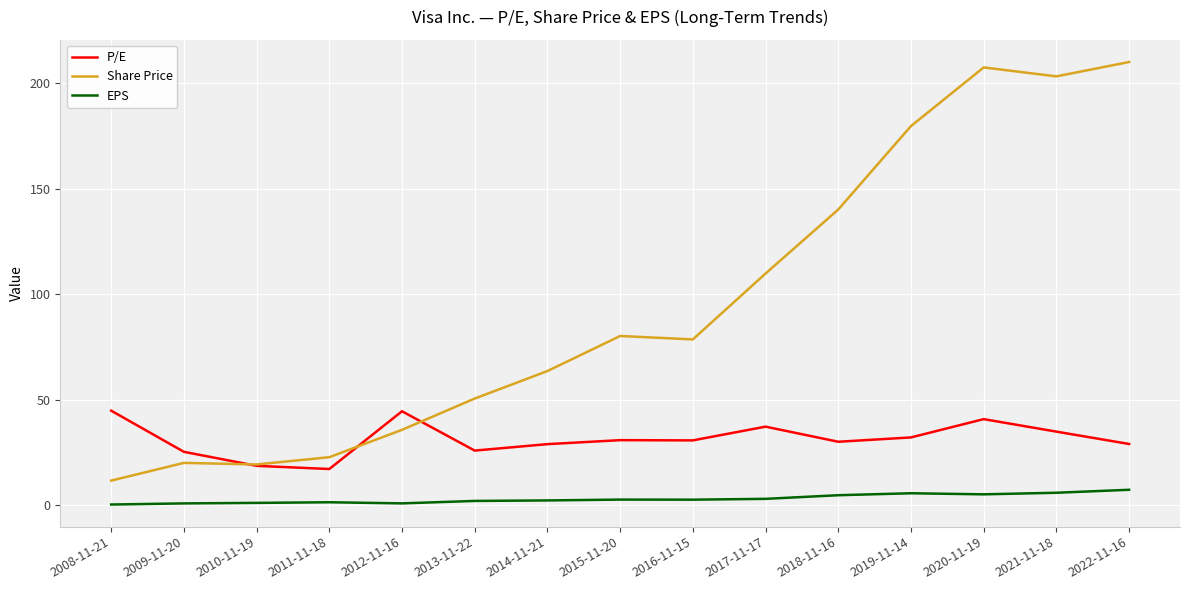

The P/E series shows 12.4 at 2019-11-14. True or false?

False